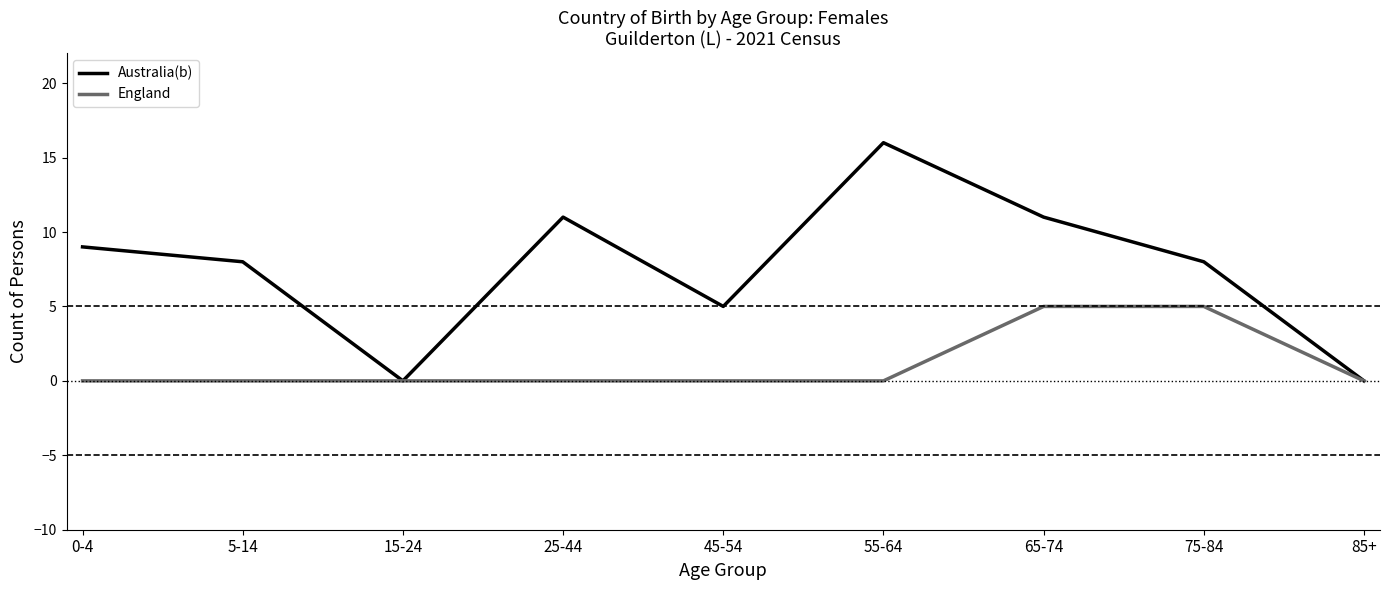

Reading left to right, transcribe all the data shown in this chart.

Australia(b): 0-4=9	5-14=8	15-24=0	25-44=11	45-54=5	55-64=16	65-74=11	75-84=8	85+=0
England: 0-4=0	5-14=0	15-24=0	25-44=0	45-54=0	55-64=0	65-74=5	75-84=5	85+=0